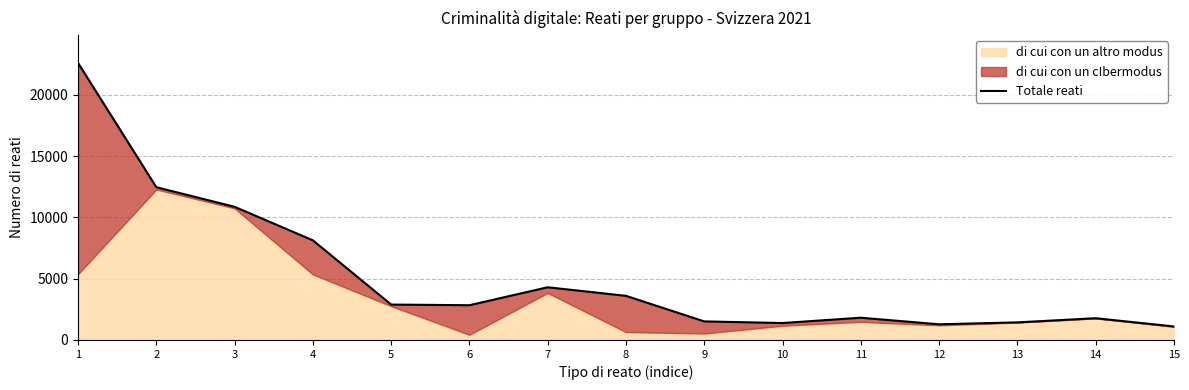

What is the ratio of the value at 2 to the value at 9?

8.2